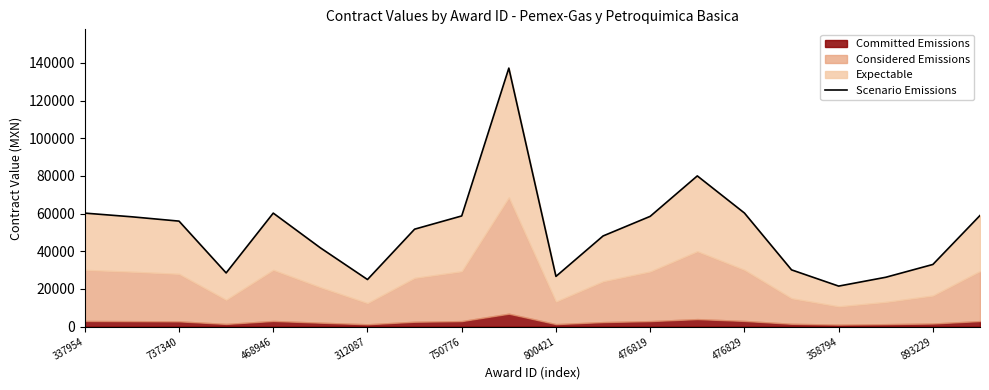

How many lines are shown in the chart?

1